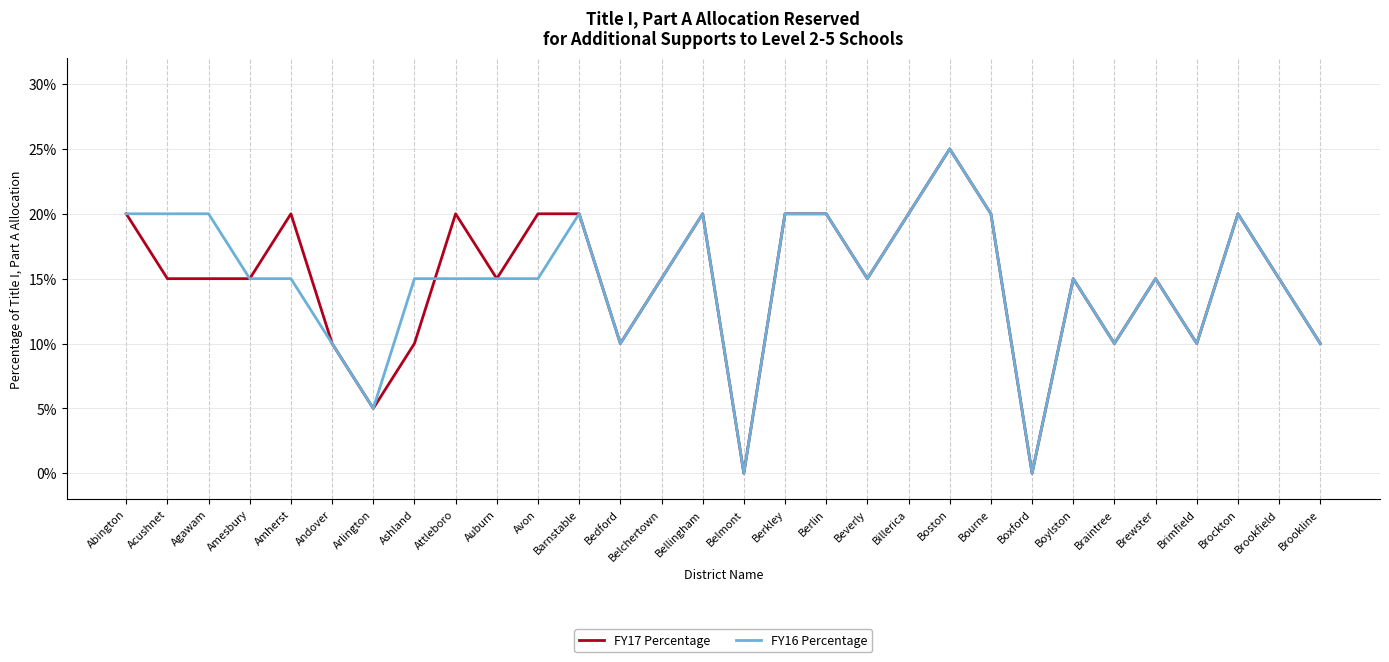

After their last crossing, which series has the higher values: FY16 Percentage or FY17 Percentage?

FY17 Percentage